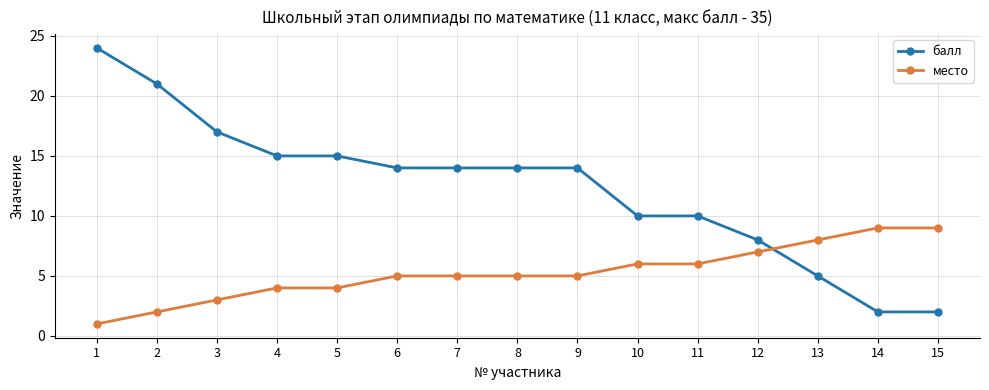

What is the maximum value for балл?

24